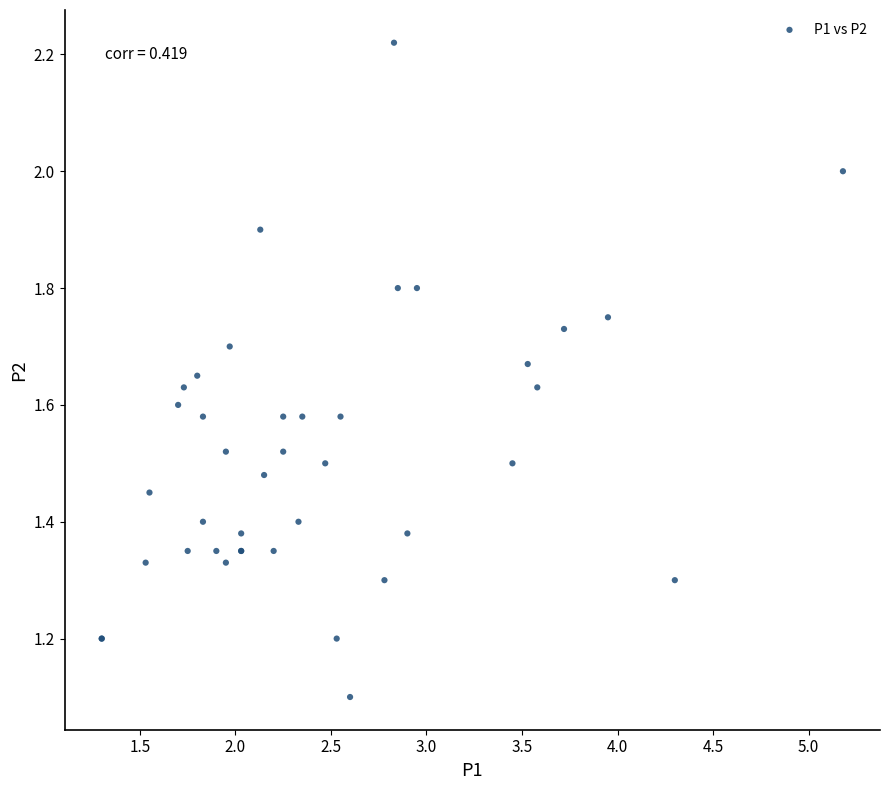

What Y value in the scatter plot is closest to 1?

1.1